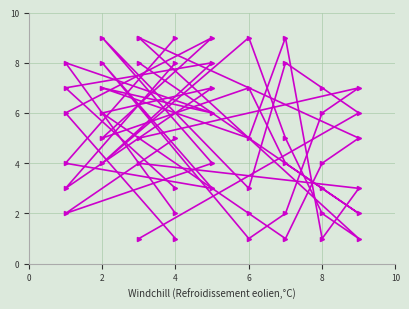

How many series are shown in this chart?

6